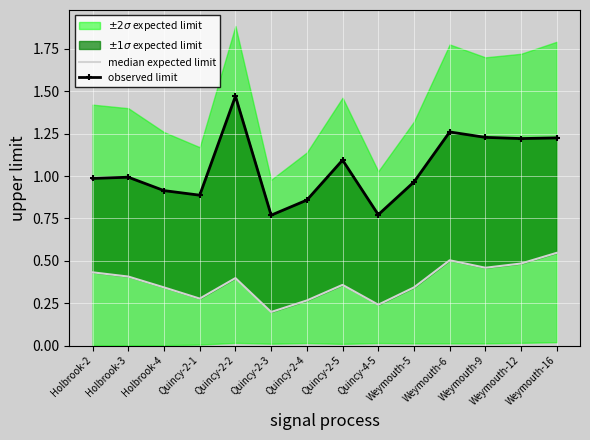

What is the difference between the maximum and minimum values in the observed limit series?

0.7